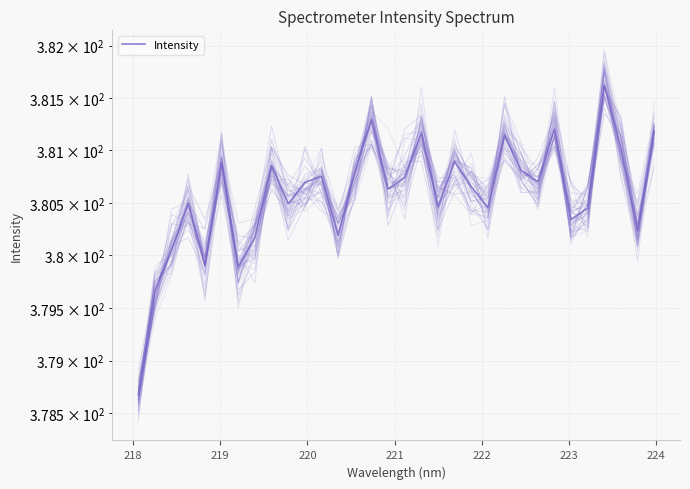

Is it true that the value at 28 is 244.9?

False